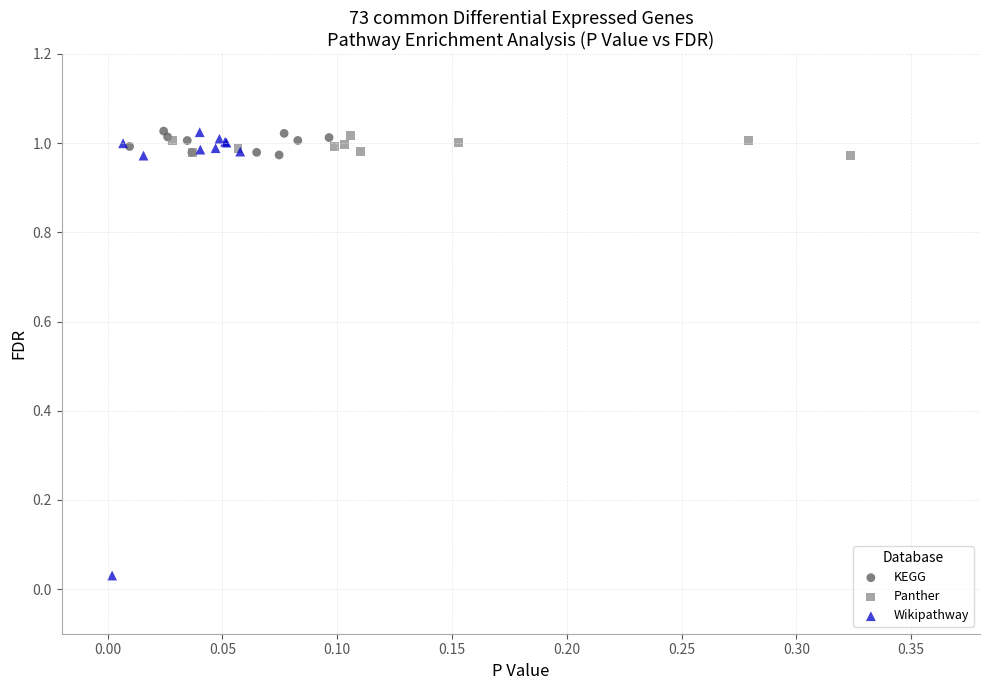

Which series has the largest Y range (max minus min)?

Wikipathway